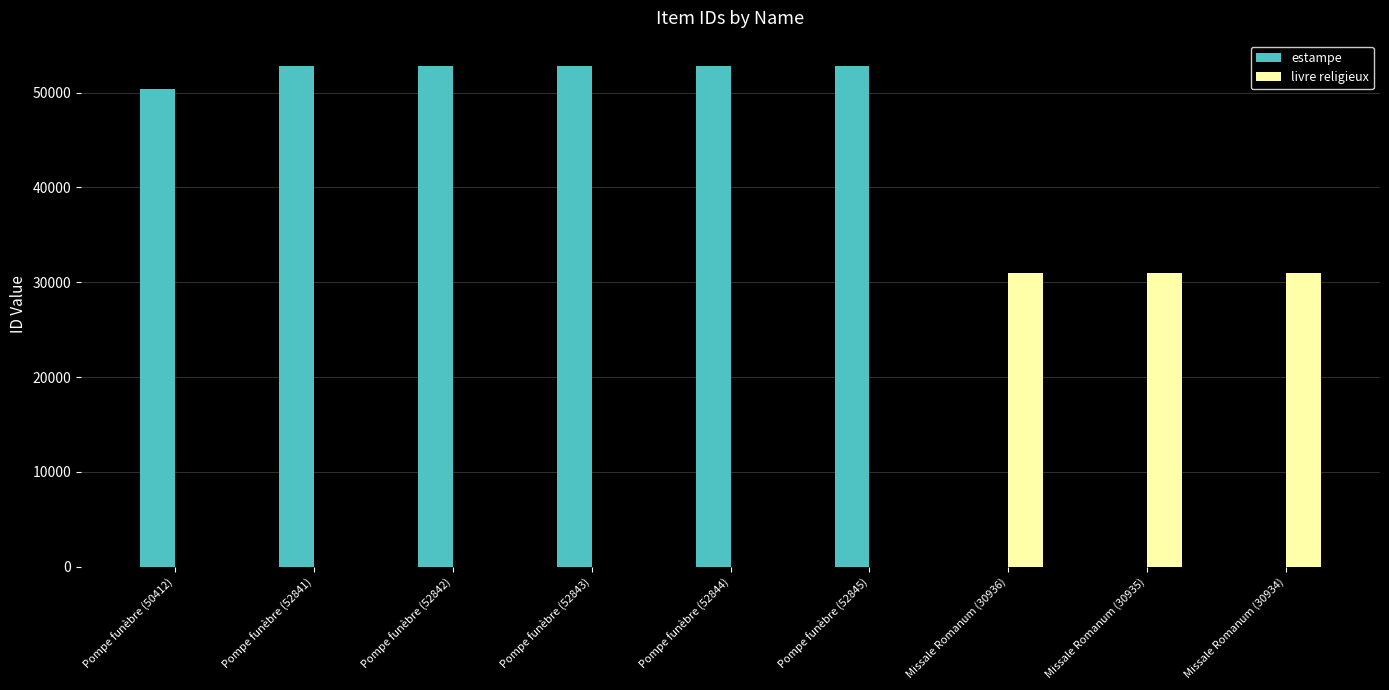

Is it true that livre religieux equals 30934 at Missale Romanum (30934)?

True